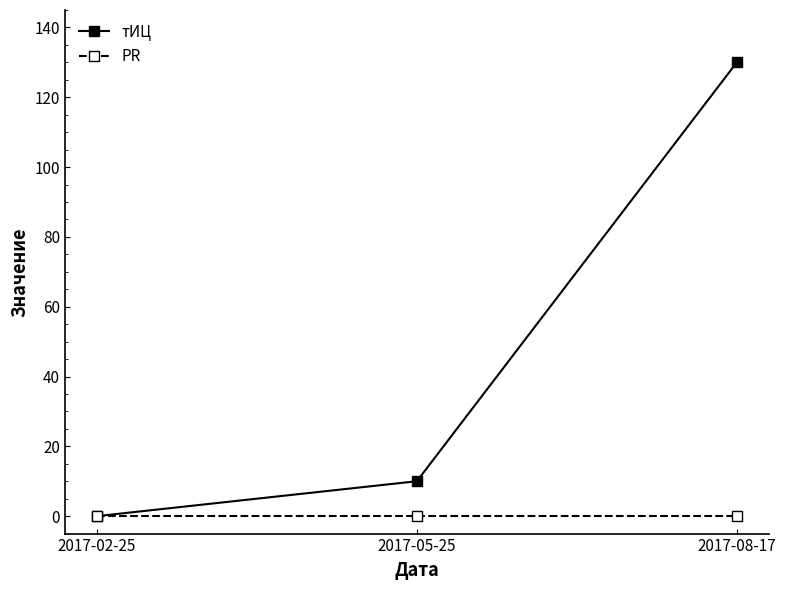

What is the difference between the highest and lowest values at 2017-08-17?

130